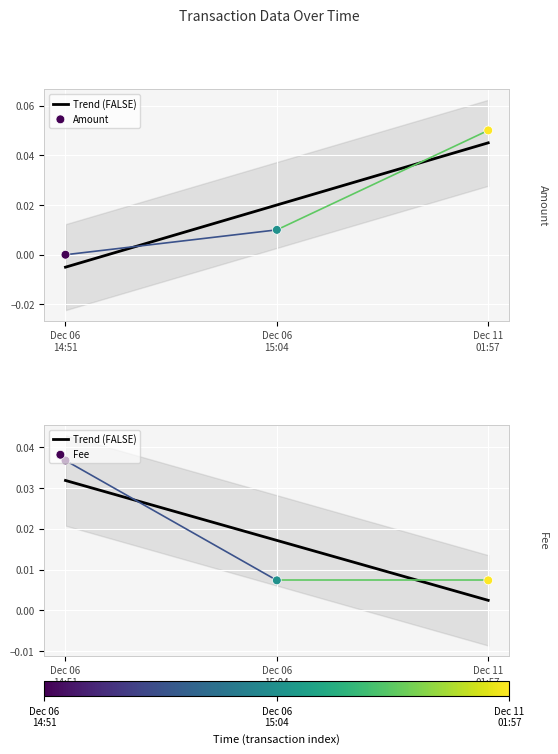

Which series has the largest total across all categories?

Amount